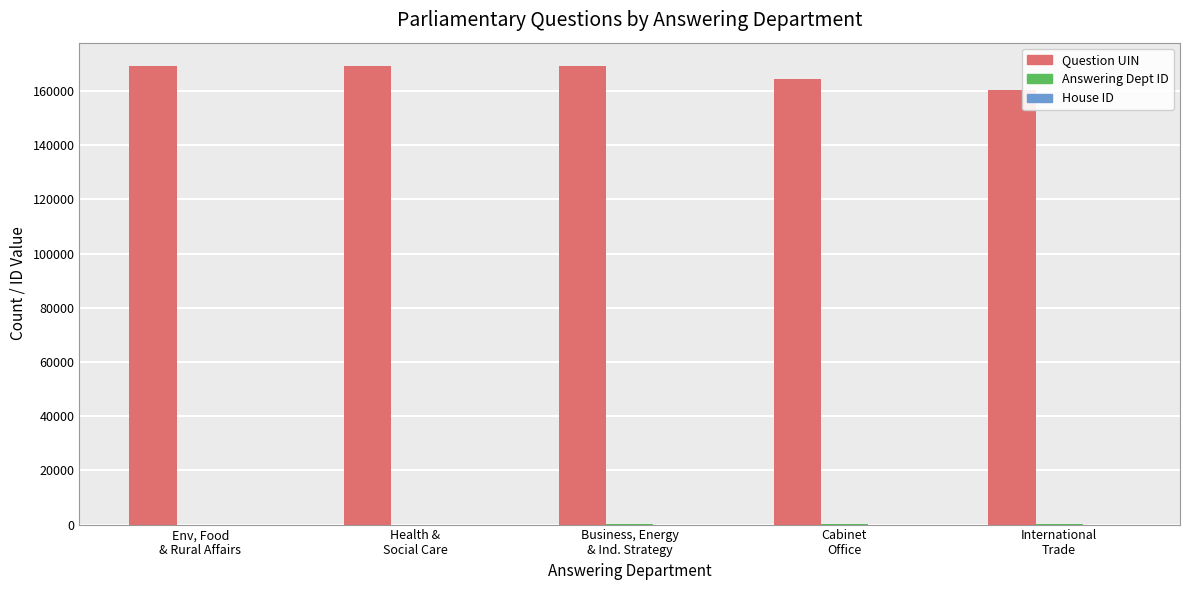

What is the greatest value displayed?

169362